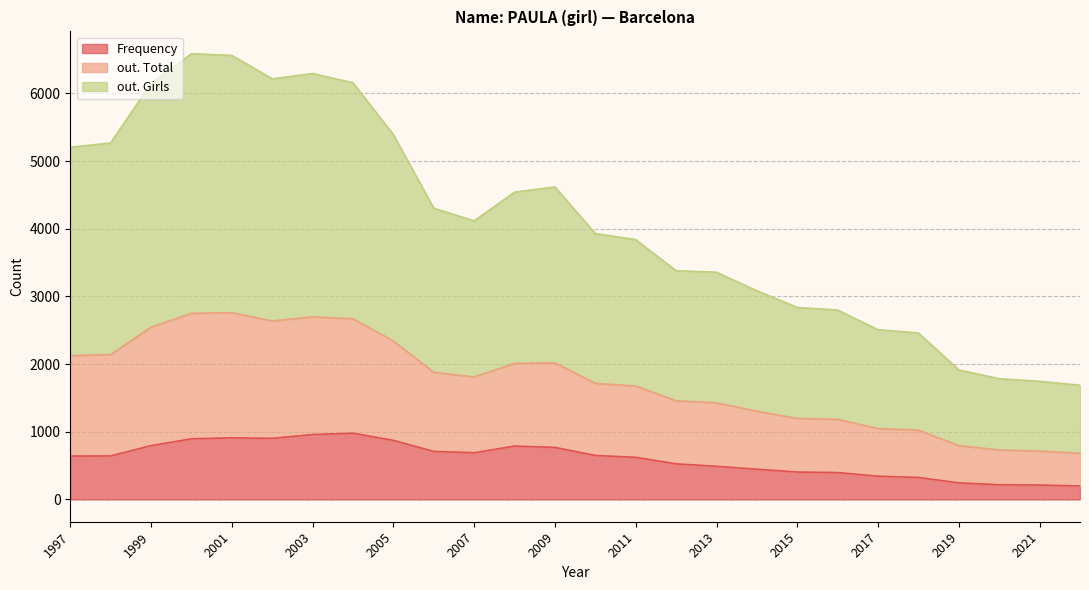

Reading left to right, transcribe all the data shown in this chart.

Frequency: 2022=199	2021=213	2020=217	2019=245	2018=325	2017=344	2016=397	2015=405	2014=447	2013=490	2012=526	2011=623	2010=650	2009=769	2008=789	2007=690	2006=710	2005=873	2004=979	2003=959	2002=903	2001=911	2000=896	1999=796	1998=643	1997=641
out. Total: 2022=483	2021=502	2020=514	2019=550	2018=700	2017=704	2016=786	2015=792	2014=857	2013=938	2012=932	2011=1054	2010=1065	2009=1250	2008=1222	2007=1120	2006=1169	2005=1468	2004=1691	2003=1739	2002=1735	2001=1849	2000=1855	1999=1751	1998=1498	1997=1485
out. Girls: 2022=1006	2021=1031	2020=1053	2019=1120	2018=1435	2017=1461	2016=1616	2015=1640	2014=1781	2013=1930	2012=1922	2011=2163	2010=2215	2009=2599	2008=2531	2007=2308	2006=2425	2005=3051	2004=3487	2003=3597	2002=3578	2001=3803	2000=3837	1999=3602	1998=3128	1997=3079